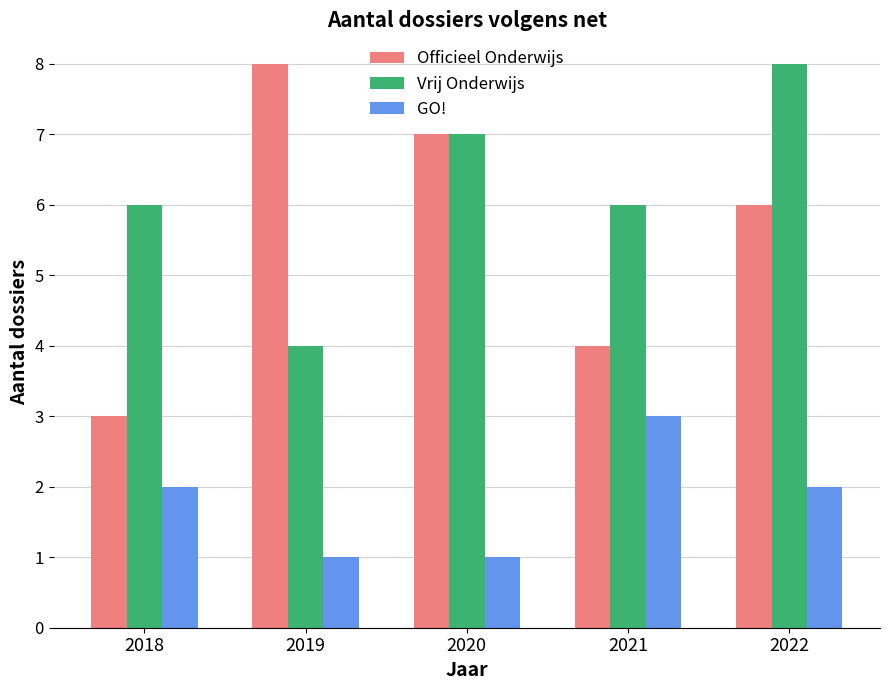

Reading right to left, extract all data points from this chart.

Officieel Onderwijs: 6	4	7	8	3
Vrij Onderwijs: 8	6	7	4	6
GO!: 2	3	1	1	2